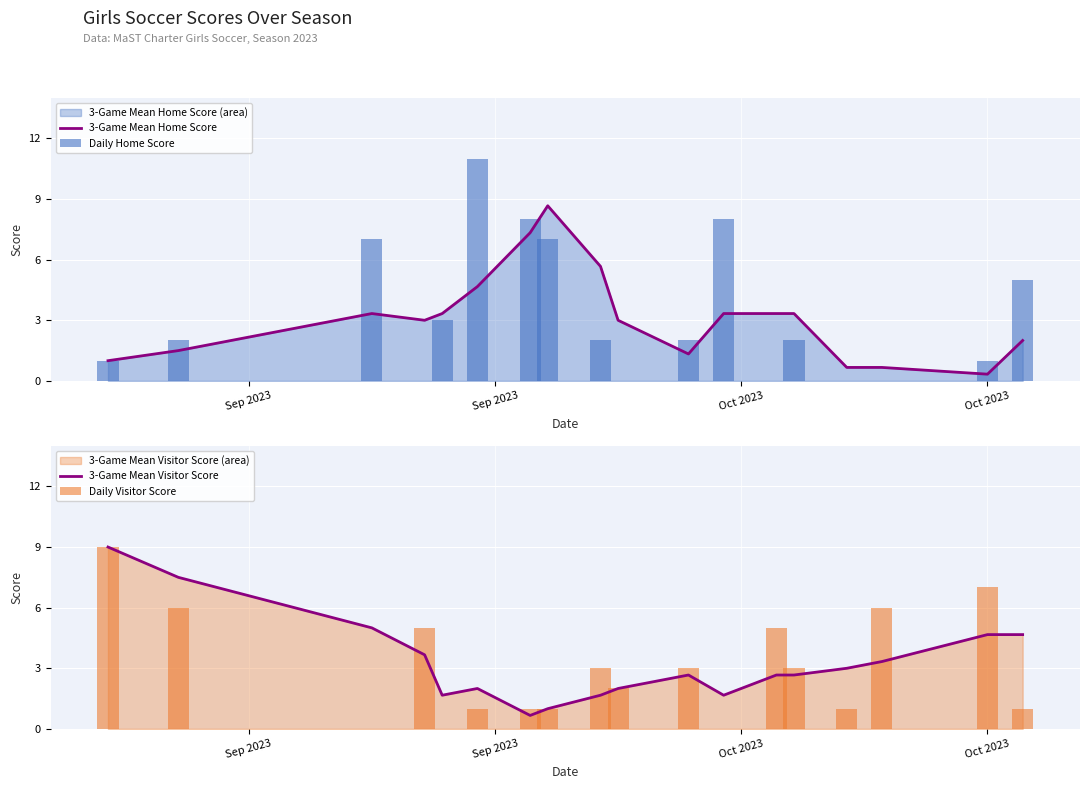

What is the lowest value of the 3-Game Mean Visitor Score series?

0.7